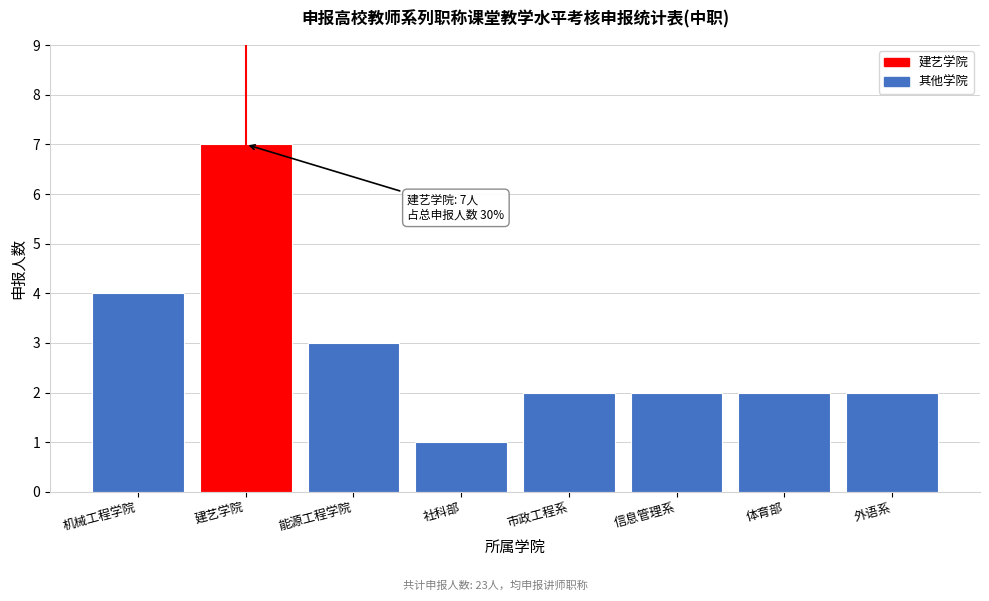

Reading left to right, extract all data points from this chart.

机械工程学院=4	建艺学院=7	能源工程学院=3	社科部=1	市政工程系=2	信息管理系=2	体育部=2	外语系=2